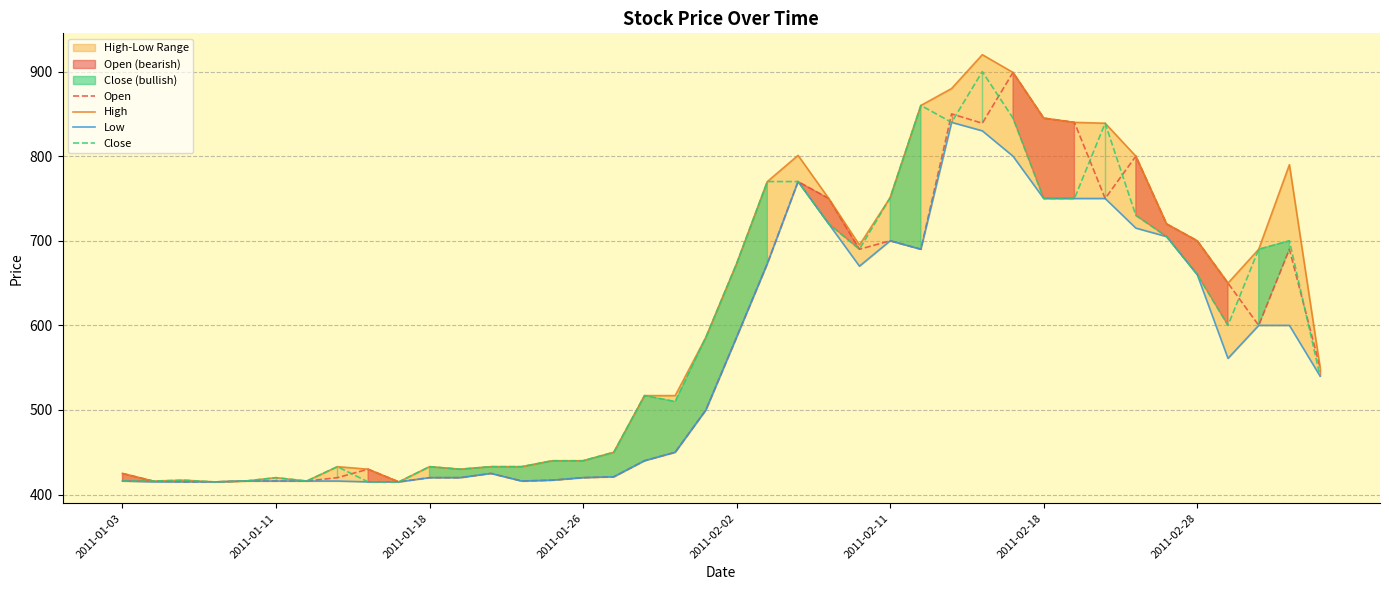

List the series in order of their peak value, lowest first.

Low, Open, Close, High